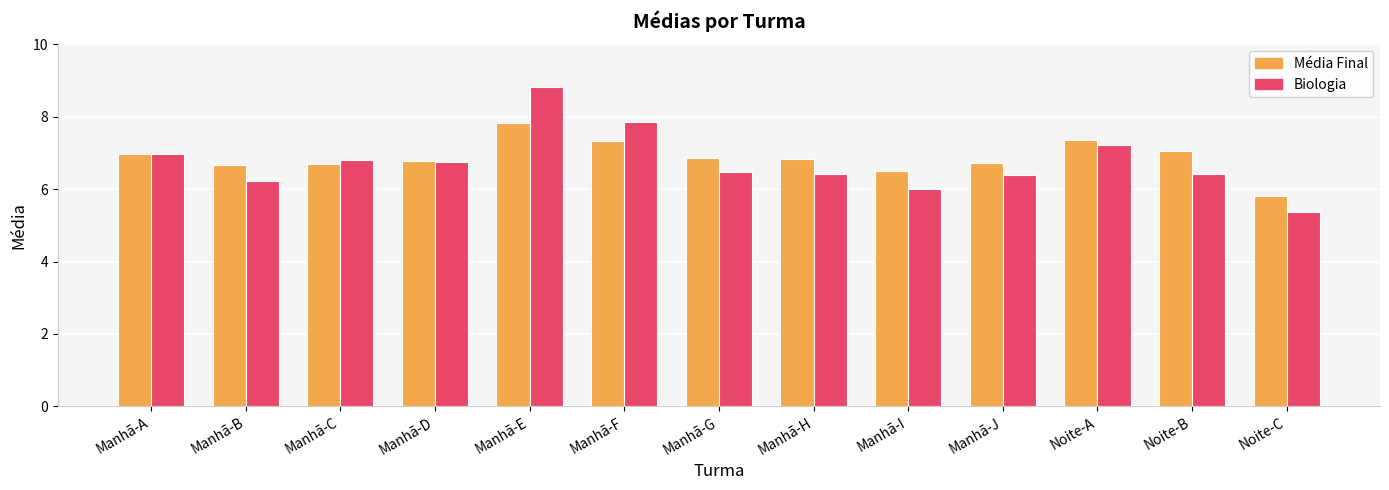

What value does the Biologia series have at Manhã-G?

6.5